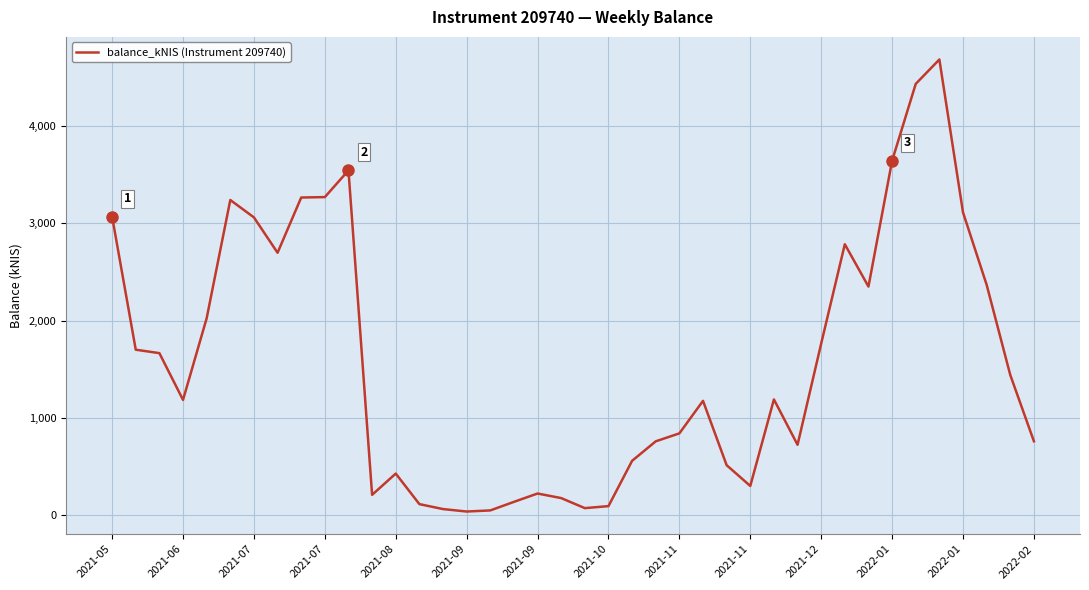

True or false: there are more than 2 points higher than both neighbors.

True